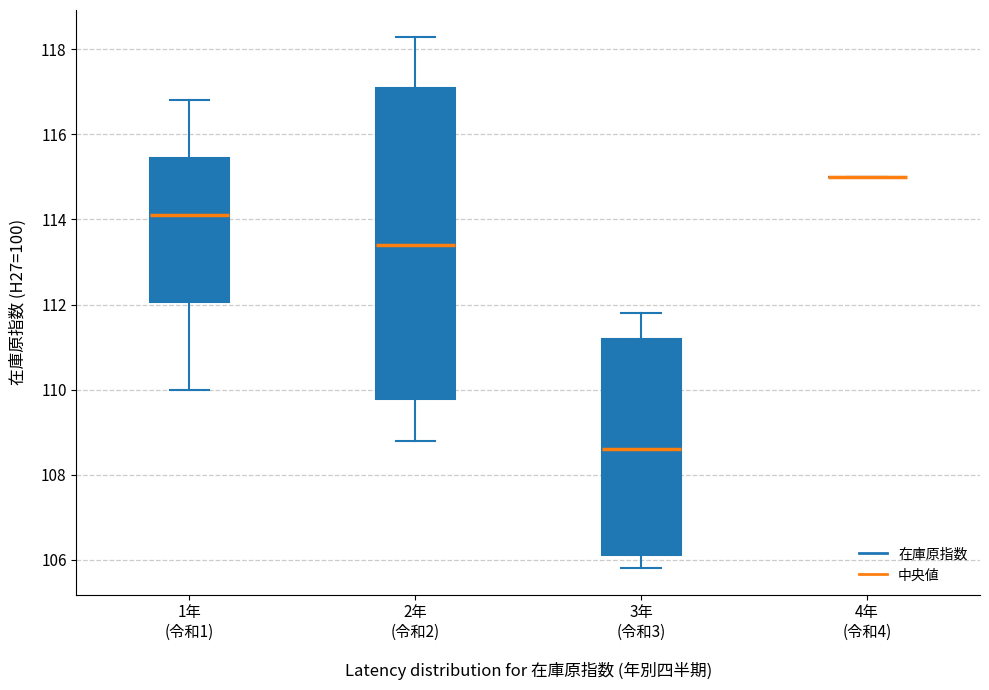

Reading left to right, read every box against the y-axis: the position of its median line, the range the box covers, and the ends of its whiskers. The values are not printed on the chart, so give them approximately, as read against the axis.

1年 (令和1): median 114.2, box 112.0 to 115.4, whiskers 110.0 to 116.8
2年 (令和2): median 113.4, box 109.8 to 117.2, whiskers 108.8 to 118.4
3年 (令和3): median 108.6, box 106.2 to 111.2, whiskers 105.8 to 111.8
4年 (令和4): box collapsed to a line at 115.0, whiskers 115.0 to 115.0